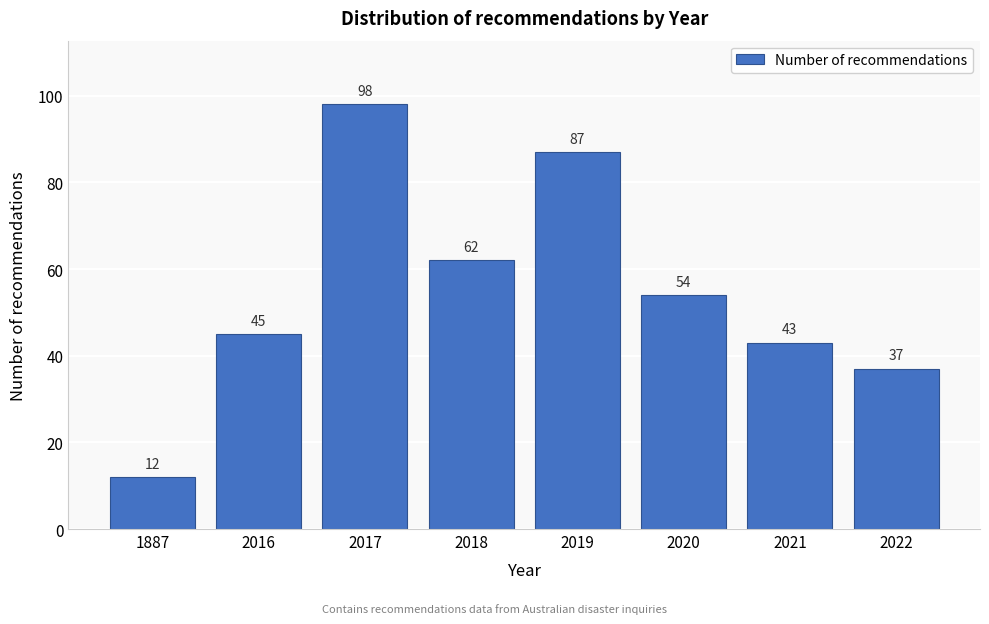

Reading left to right, list all the values displayed in this chart.

12	45	98	62	87	54	43	37